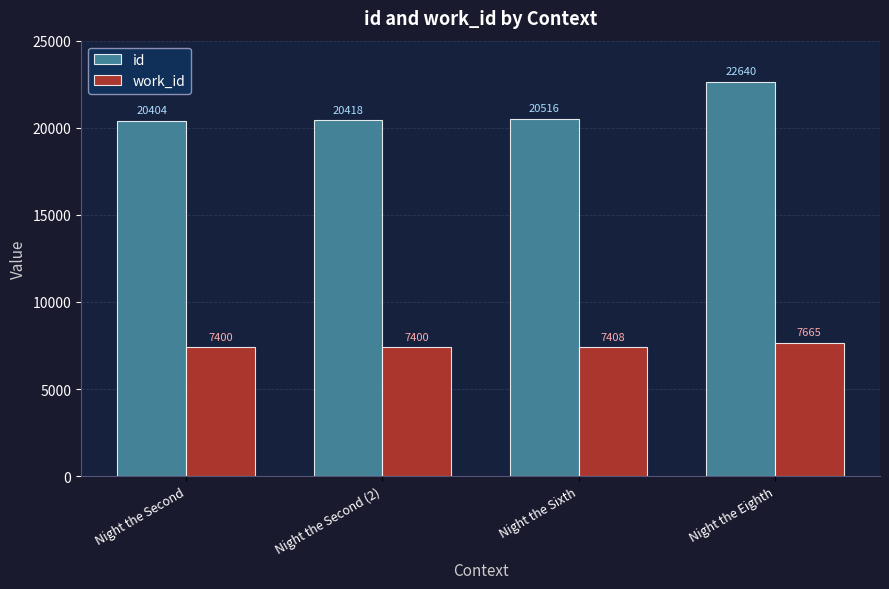

Reading right to left, list all the values displayed in this chart.

id: 22640	20516	20418	20404
work_id: 7665	7408	7400	7400